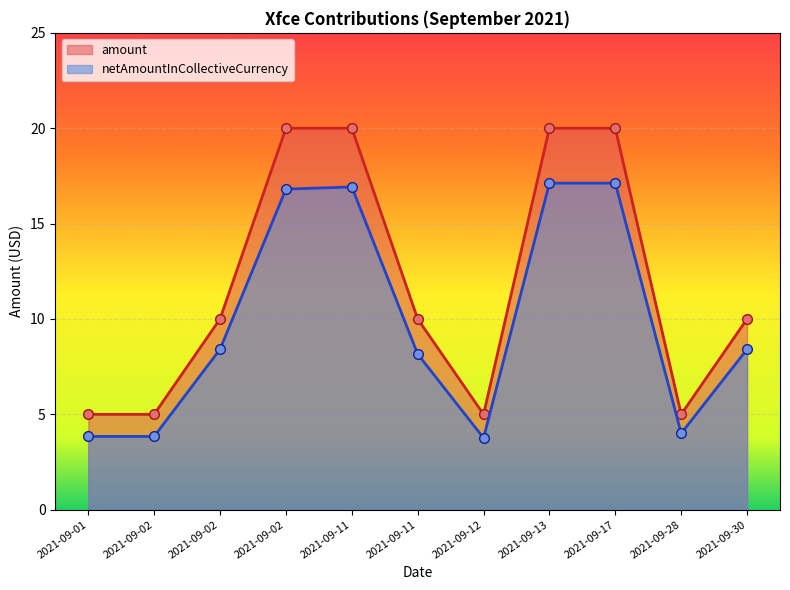

Does the chart display data point markers on the line(s)?

Yes